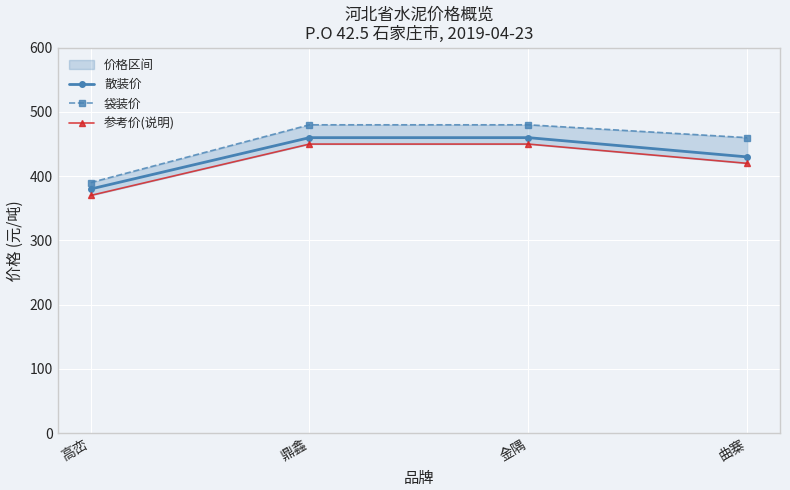

At how many categories does at least one series exceed 417?

3